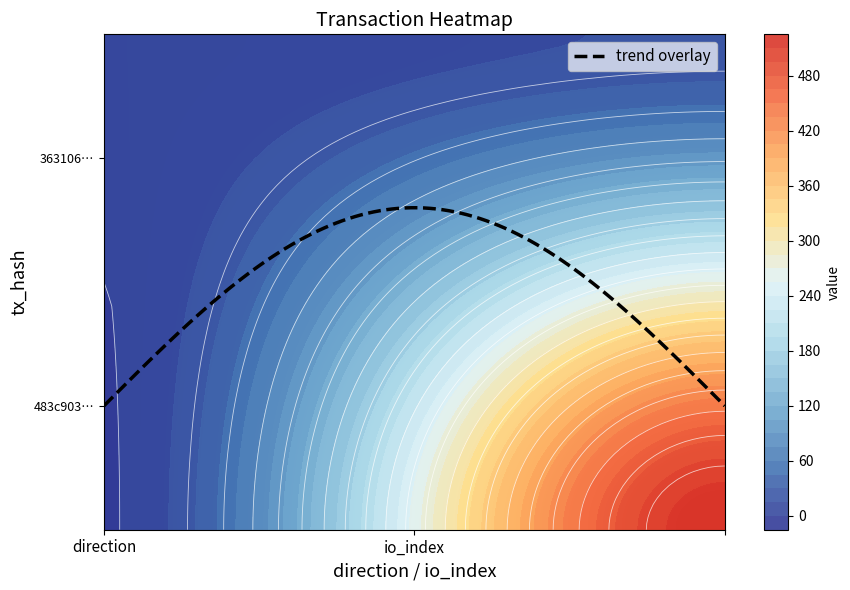

What is the difference between the highest and lowest values at 1?

506